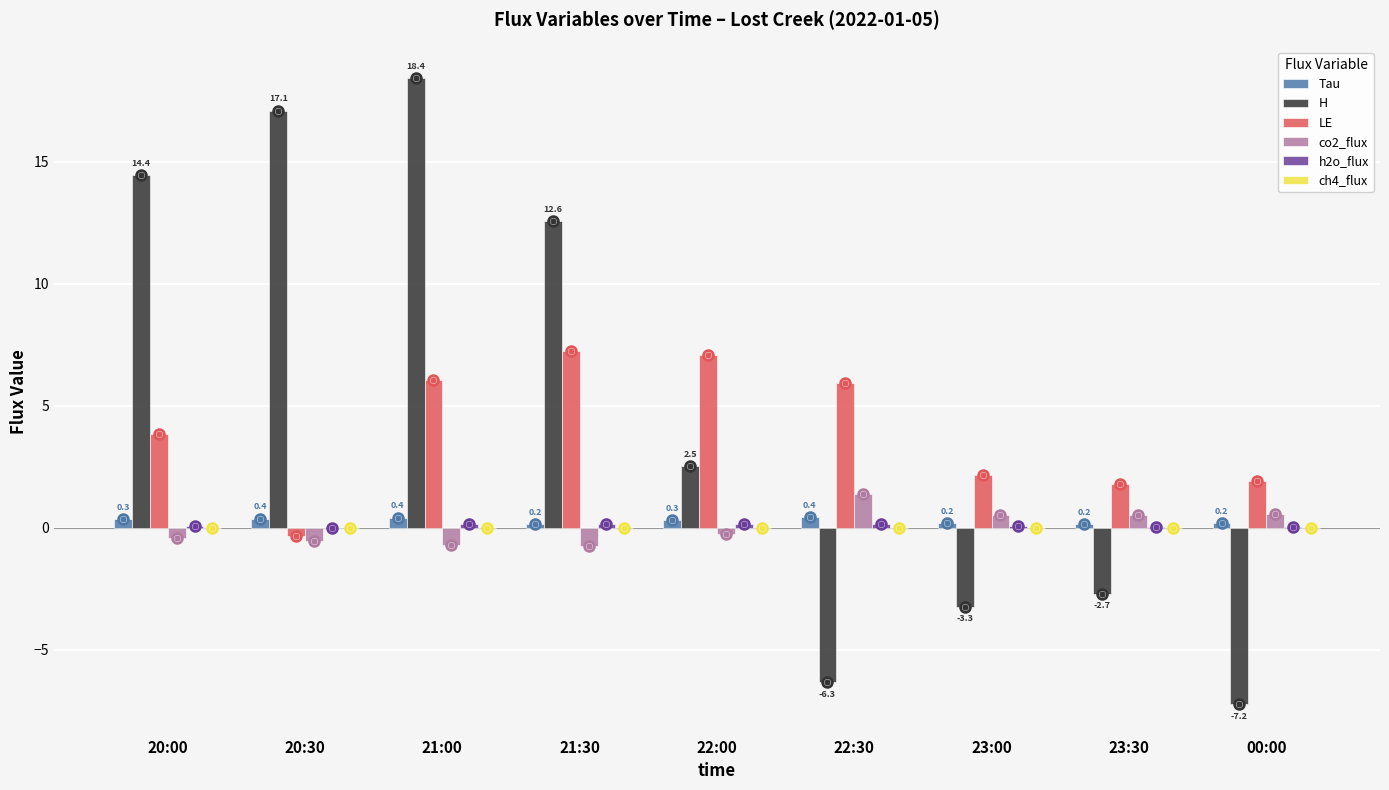

Read the co2_flux value at 22:00.

-0.2